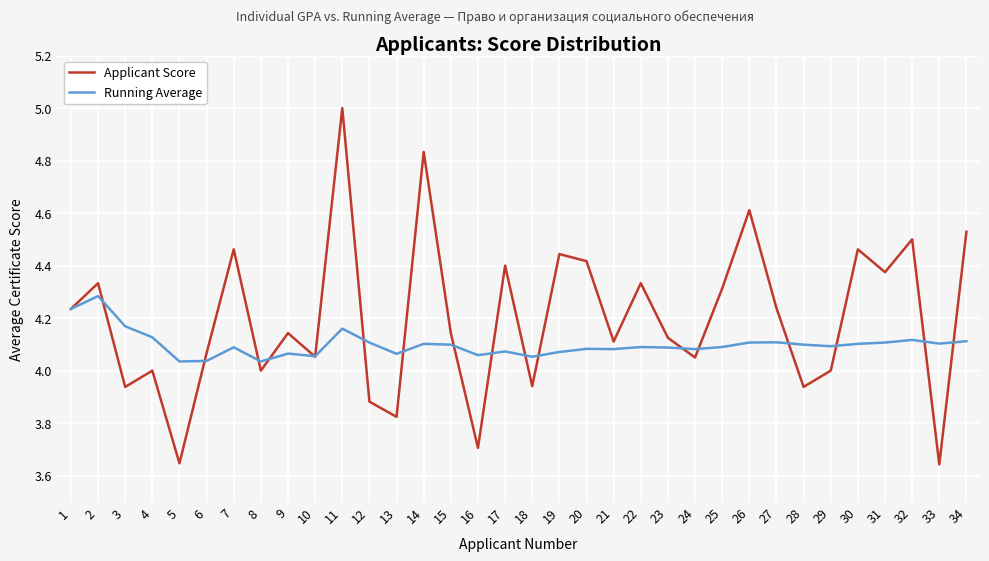

True or false: Applicant Score and Running Average intersect in this chart.

True